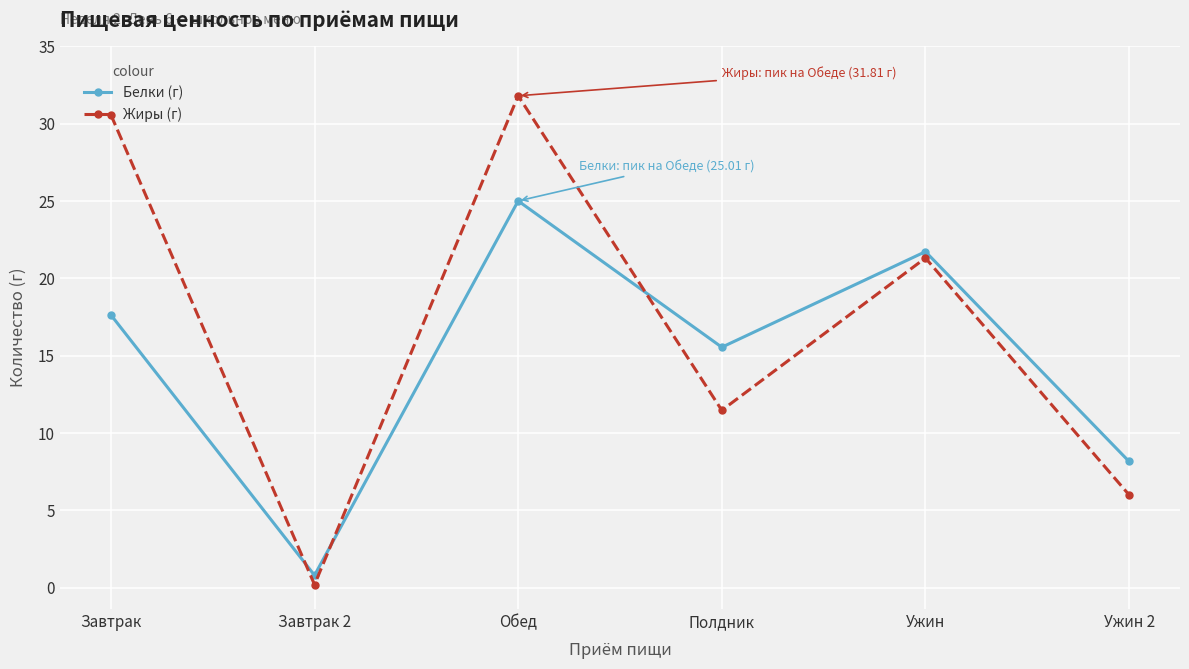

The value of Белки (г) at Обед is 25.0. True or false?

True